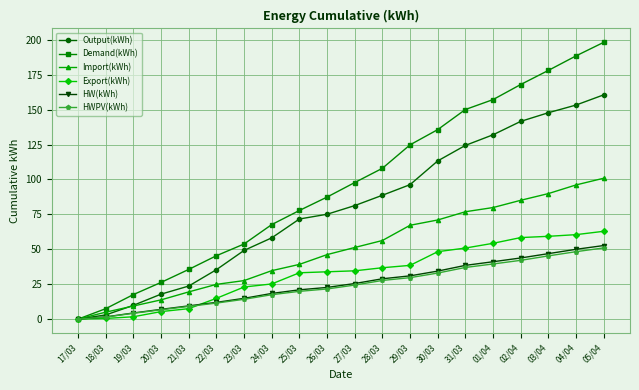

What is the label of the 8th point from the left?

24/03